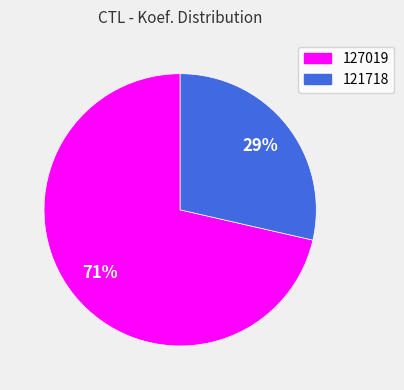

Is 121718 the majority of the pie?

No